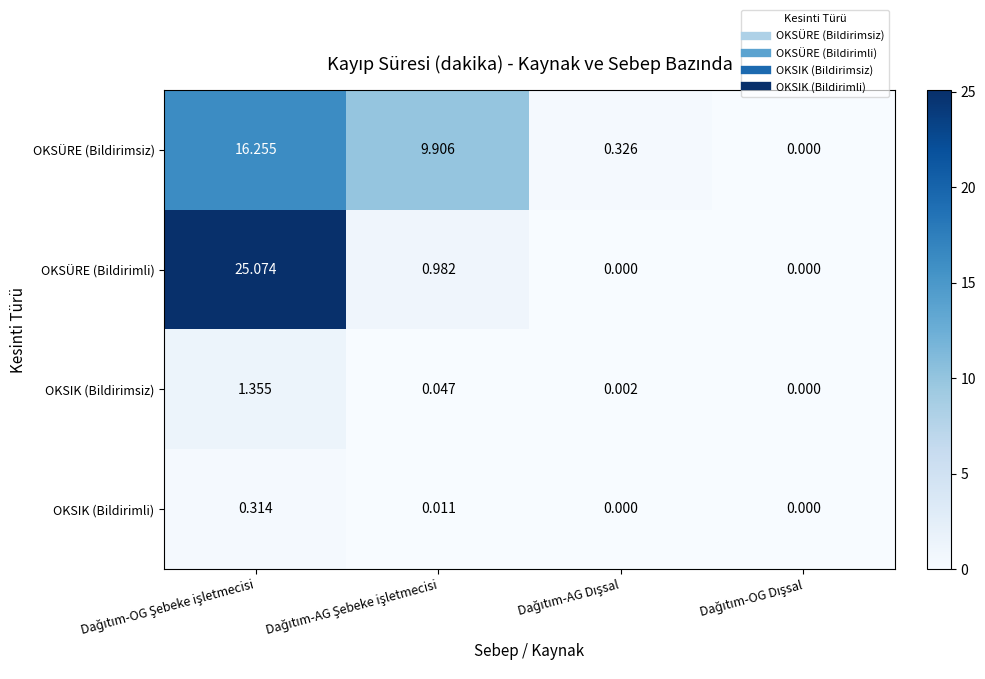

Which series has the widest spread of values?

OKSÜRE (Bildirimli)